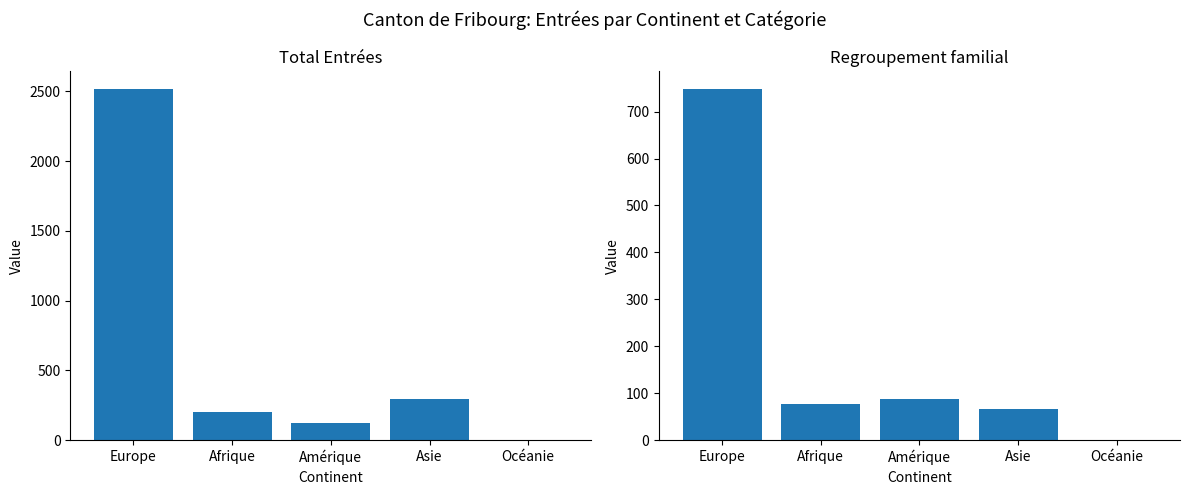

How many values in the Regroupement familial series are below 77?

2